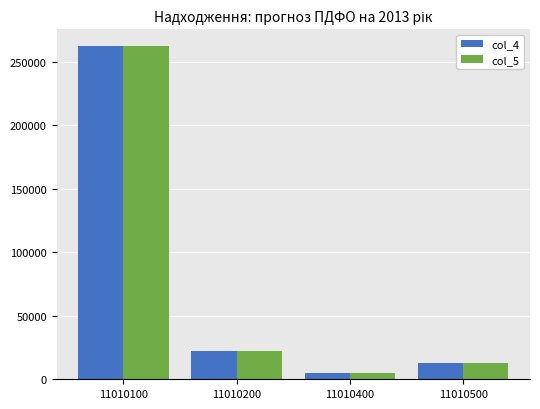

Reading left to right, extract all data points from this chart.

col_4: 262498.0	22417.5	4967.9	12538.2
col_5: 262400.8	22514.8	4968.0	12538.0